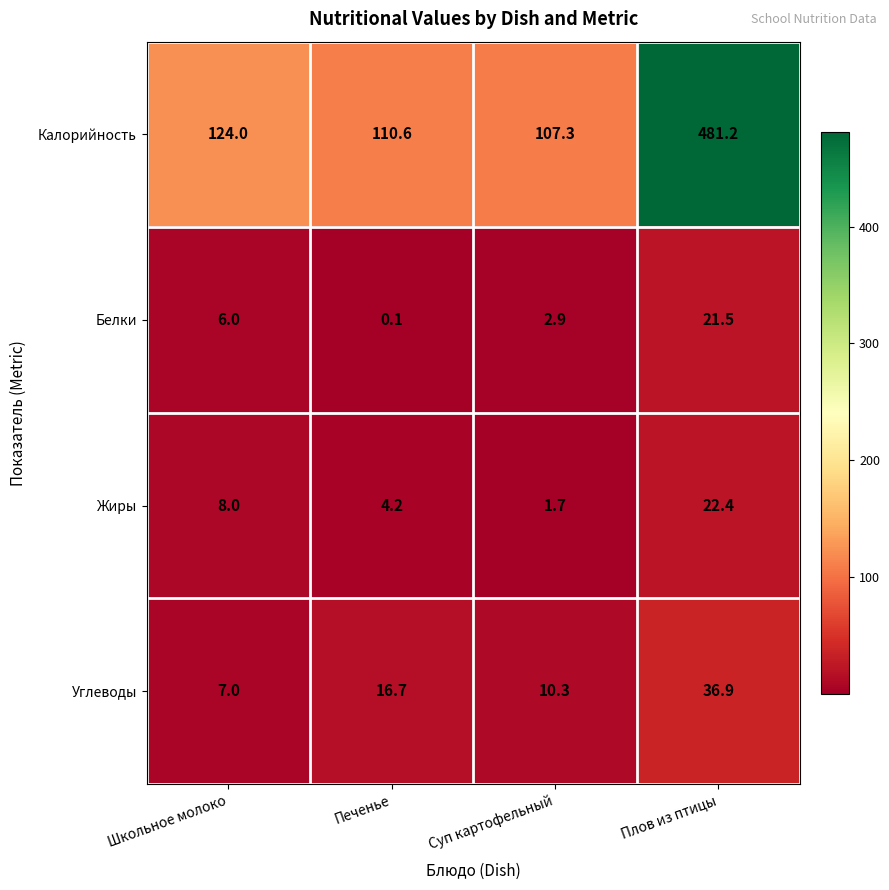

How many distinct data groups are displayed?

4